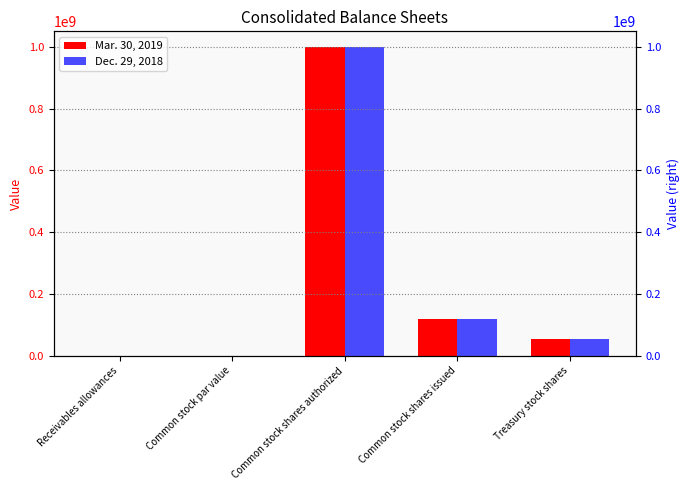

Which series has the largest range (max minus min)?

Mar. 30, 2019